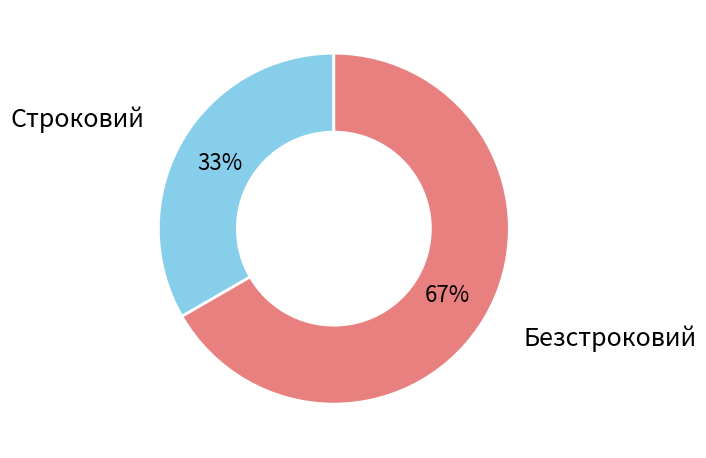

Which category has the biggest portion of the pie?

Безстроковий